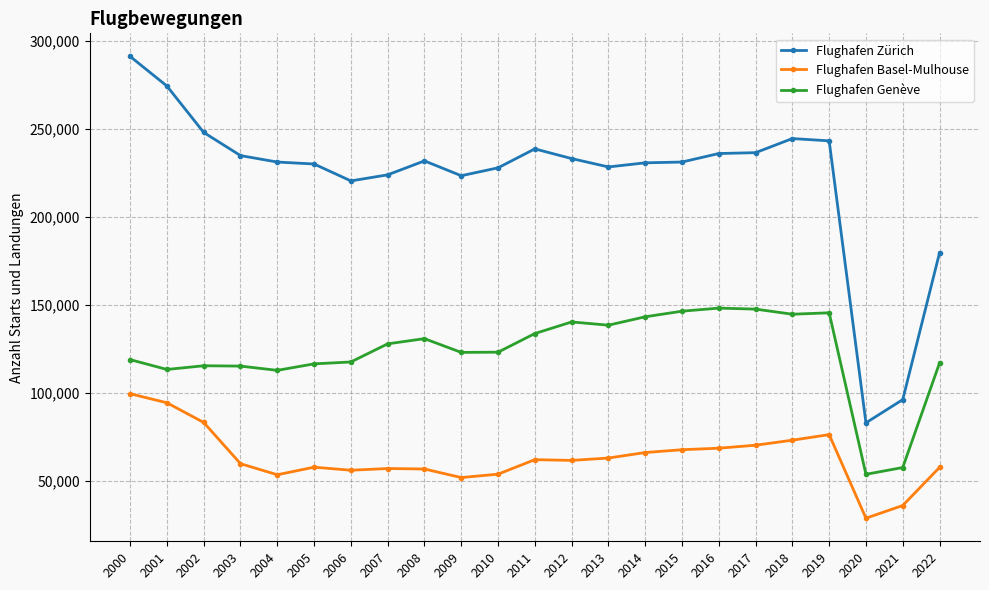

Between 2013 and 2022, which series saw the biggest shift?

Flughafen Zürich